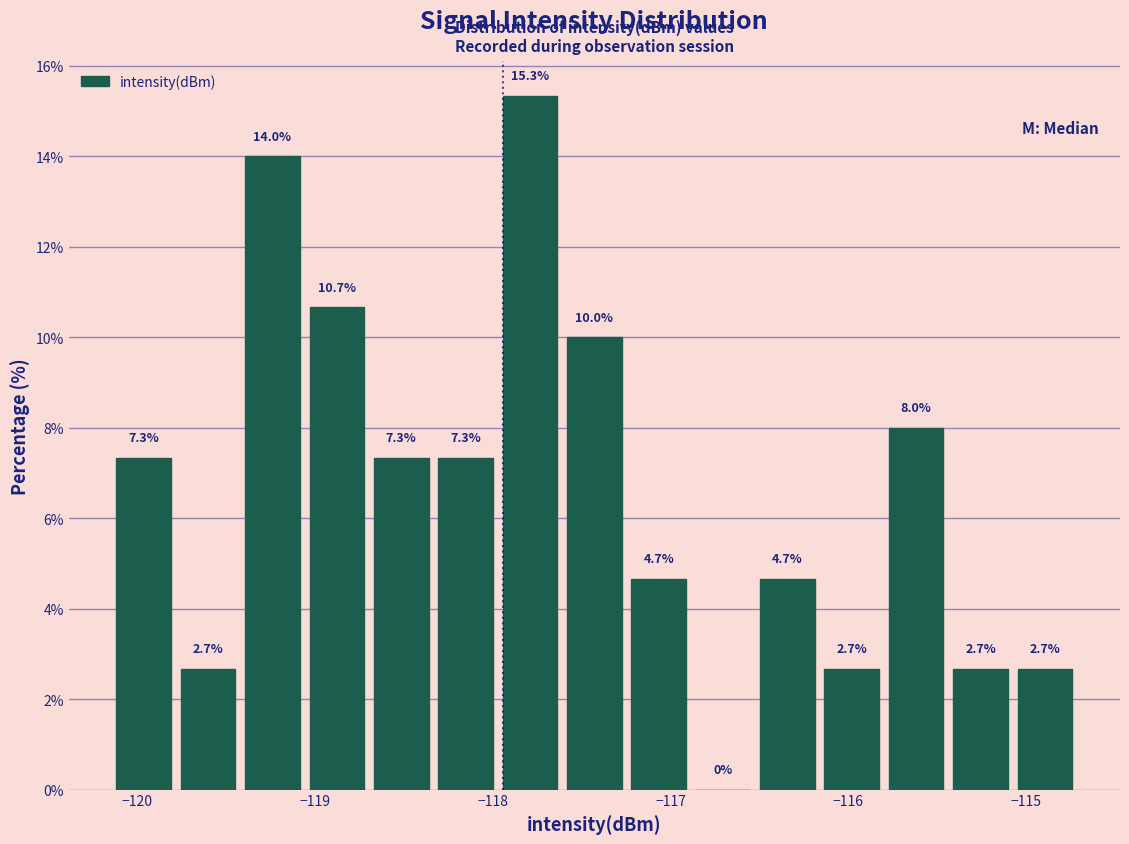

Around what value on the x-axis is the tallest bar? Give the approximate position of its centre, as read against the axis.

-117.8